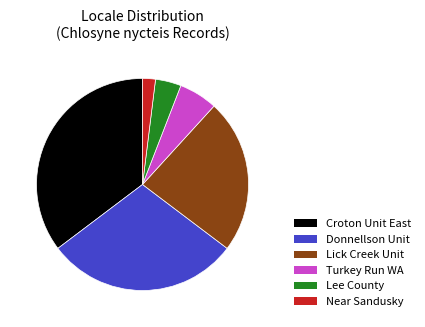

Does any single category account for the majority?

No